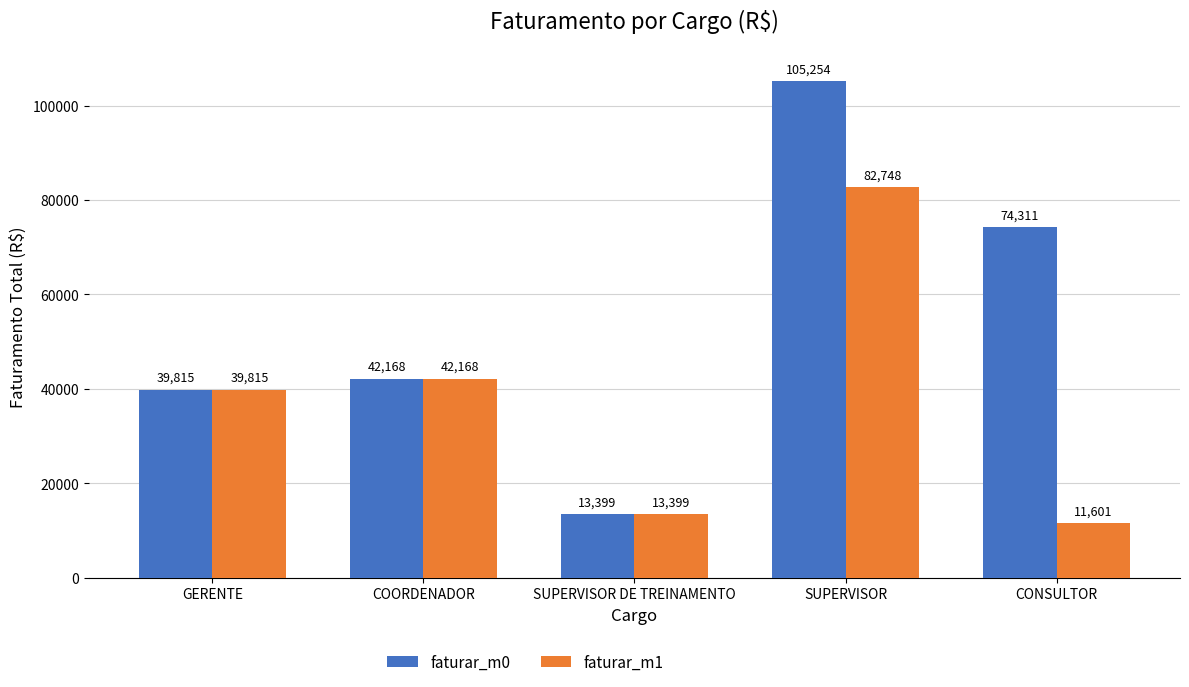

Is it true that faturar_m1 equals 23933.2 at COORDENADOR?

False